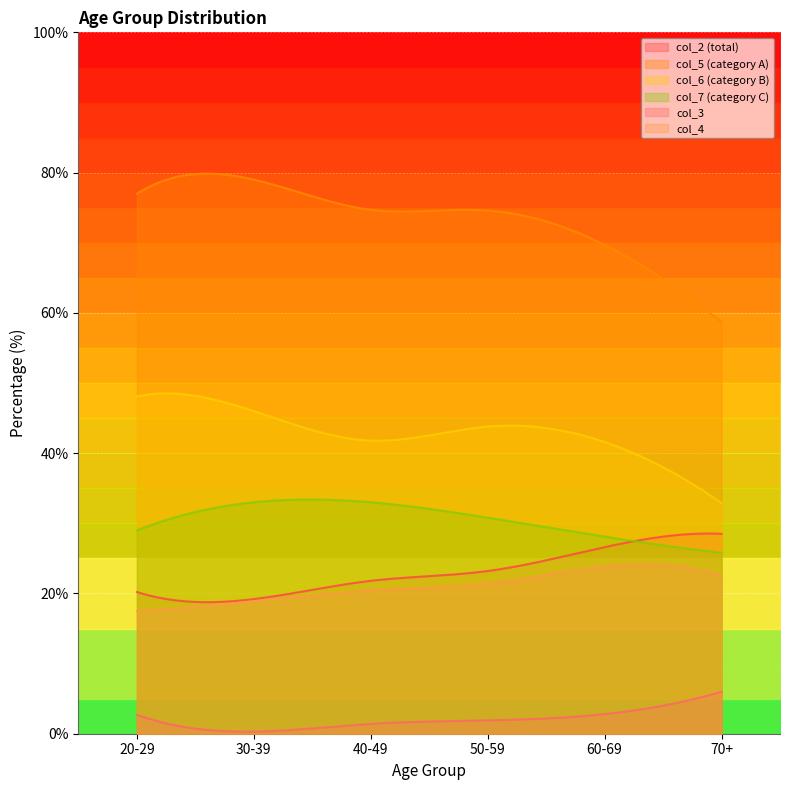

At which category does col_4 reach its first local peak?

60-69